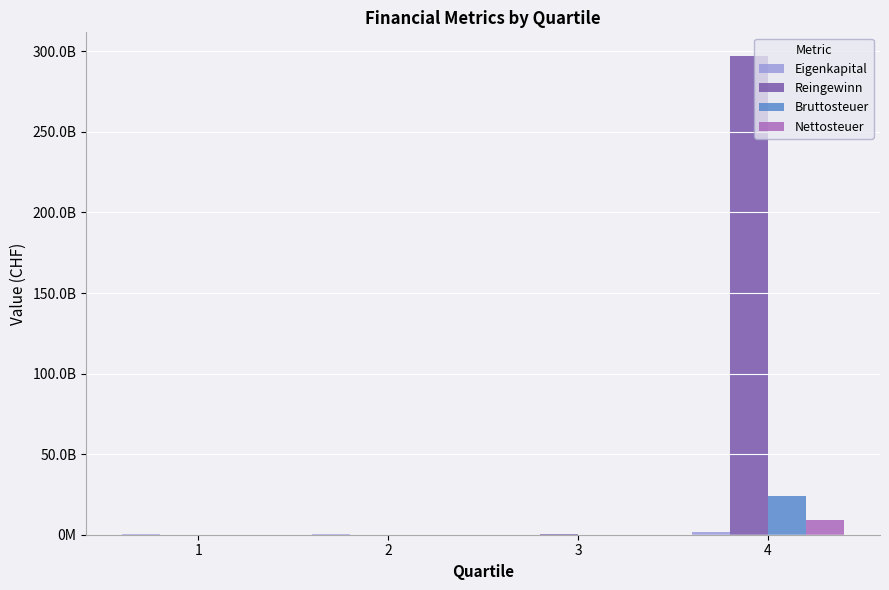

What is the maximum value shown in the chart?

296936898300